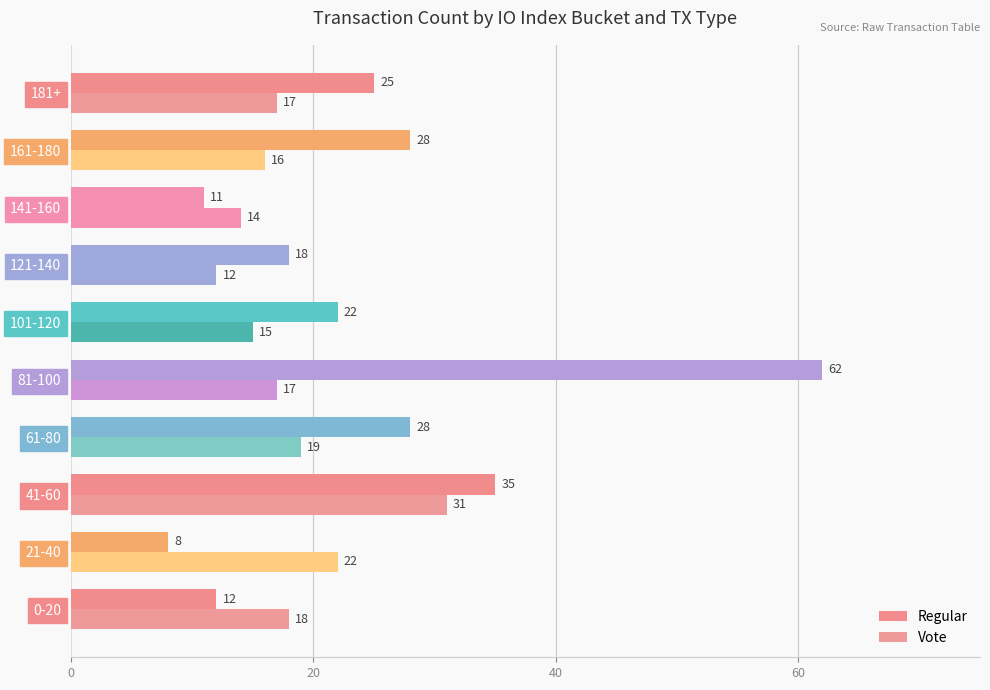

How many series are shown in this chart?

2